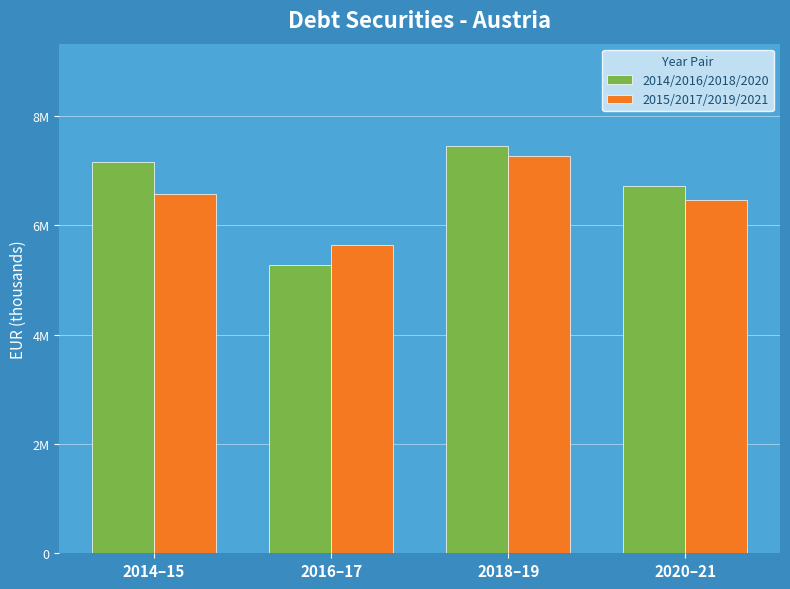

Is it true that 2015/2017/2019/2021 equals 9489391 at 2016–17?

False